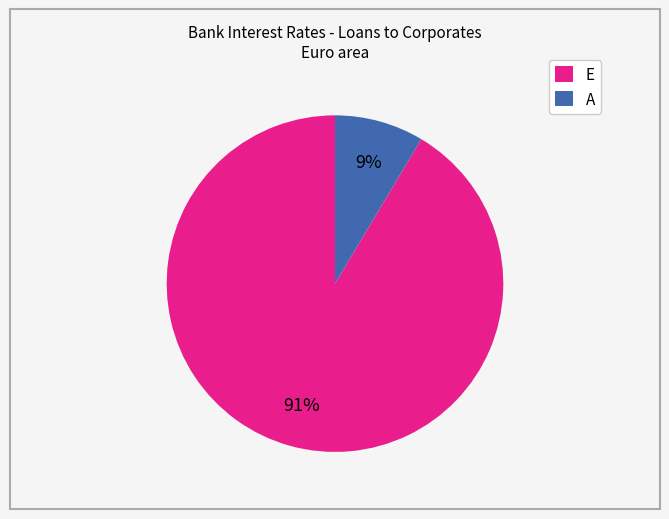

Do A and E together represent more than half of the pie?

Yes